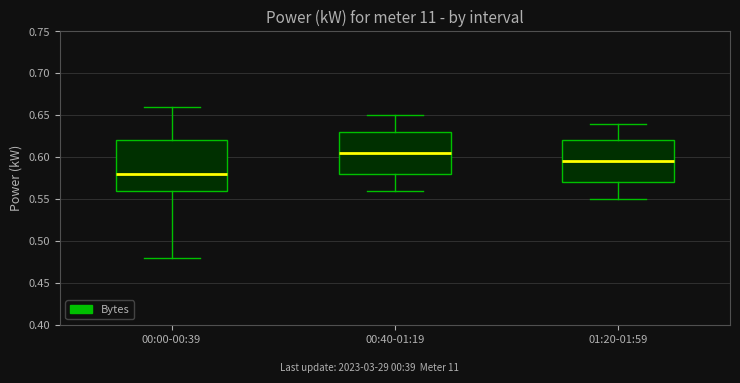

Comparing the boxes themselves (not the whiskers), which one is the tallest?

00:00-00:39